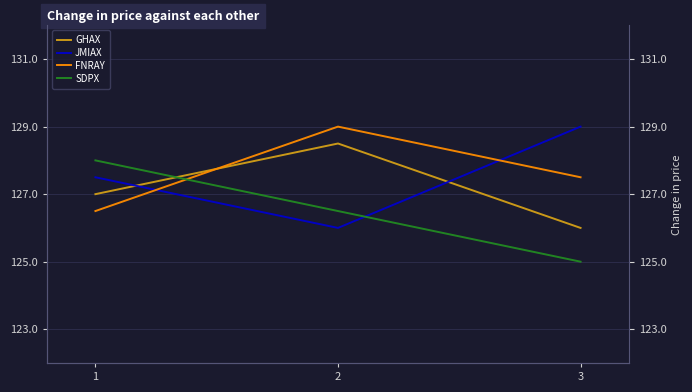

Which series has the largest total across all categories?

FNRAY